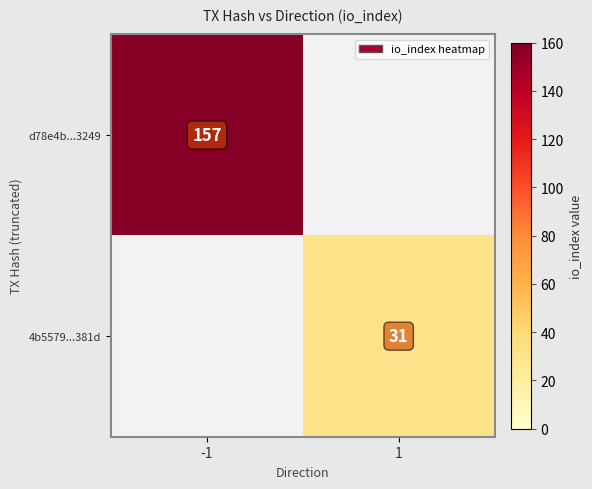

What is the difference between the highest and lowest values at -1?

157